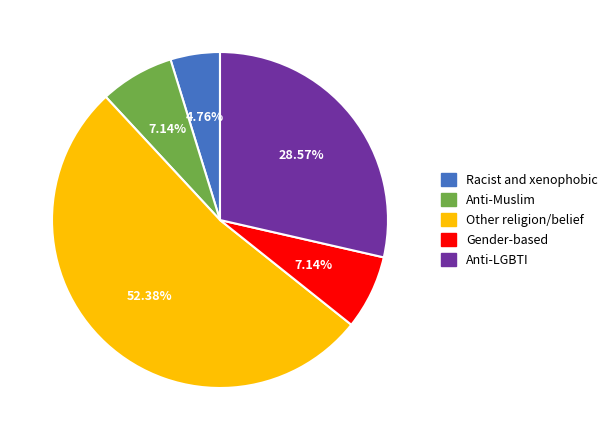

Does any single category account for the majority?

Yes